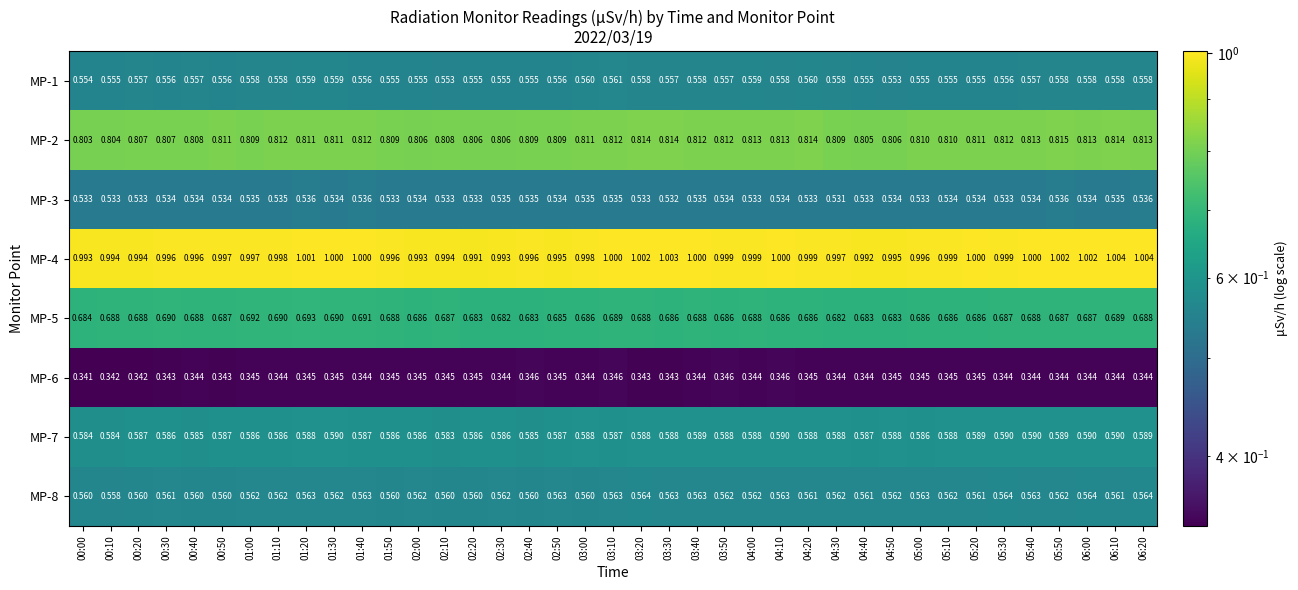

Is the value of MP-8 at 06:00 greater than the value of MP-5 at 02:10?

No